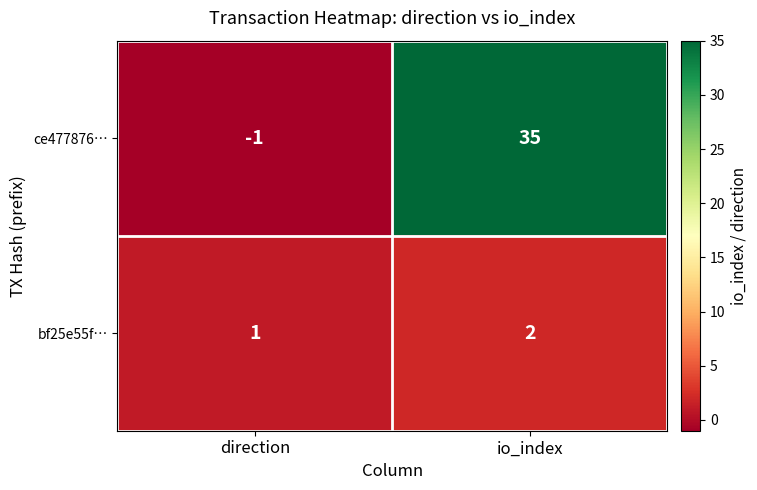

The value of ce477876… at direction is -1. True or false?

True